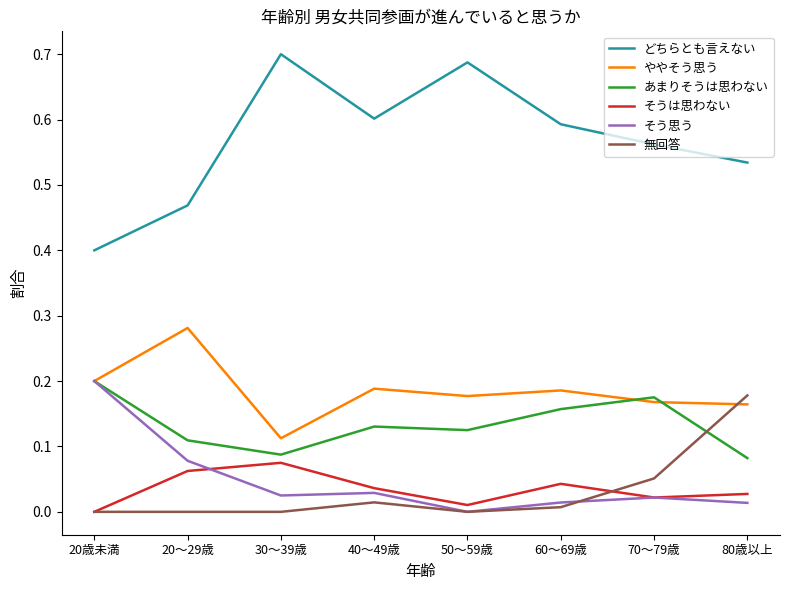

Is it true that ややそう思う equals 0.1 at 50～59歳?

False